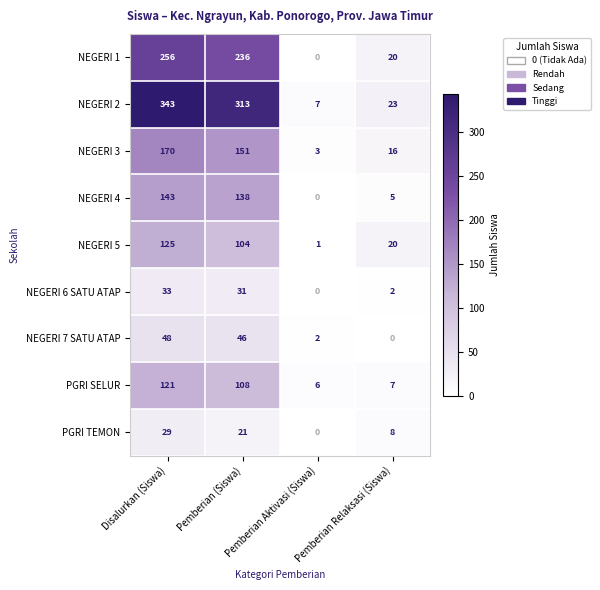

List the series in order of their peak value, lowest first.

PGRI TEMON, NEGERI 6 SATU ATAP, NEGERI 7 SATU ATAP, PGRI SELUR, NEGERI 5, NEGERI 4, NEGERI 3, NEGERI 1, NEGERI 2